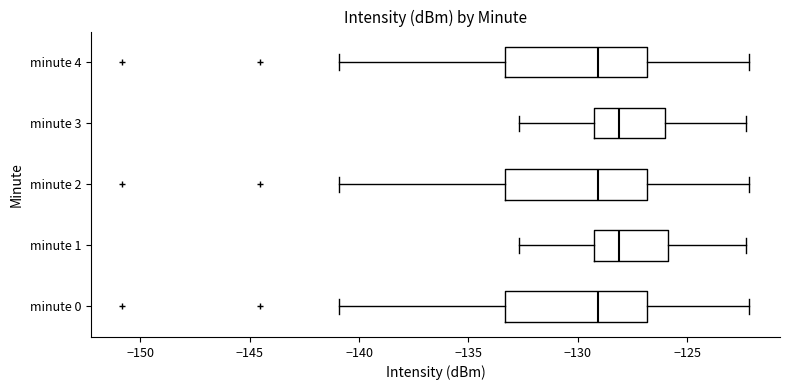

Reading bottom to top, read every box against the x-axis: the position of its median line, the range the box covers, and the ends of its whiskers. The values are not printed on the chart, so give them approximately, as read against the axis.

minute 0: median -129.0, box -133.5 to -127.0, whiskers -141.0 to -122.0
minute 1: median -128.0, box -129.5 to -126.0, whiskers -132.5 to -122.5
minute 2: median -129.0, box -133.5 to -127.0, whiskers -141.0 to -122.0
minute 3: median -128.0, box -129.5 to -126.0, whiskers -132.5 to -122.5
minute 4: median -129.0, box -133.5 to -127.0, whiskers -141.0 to -122.0